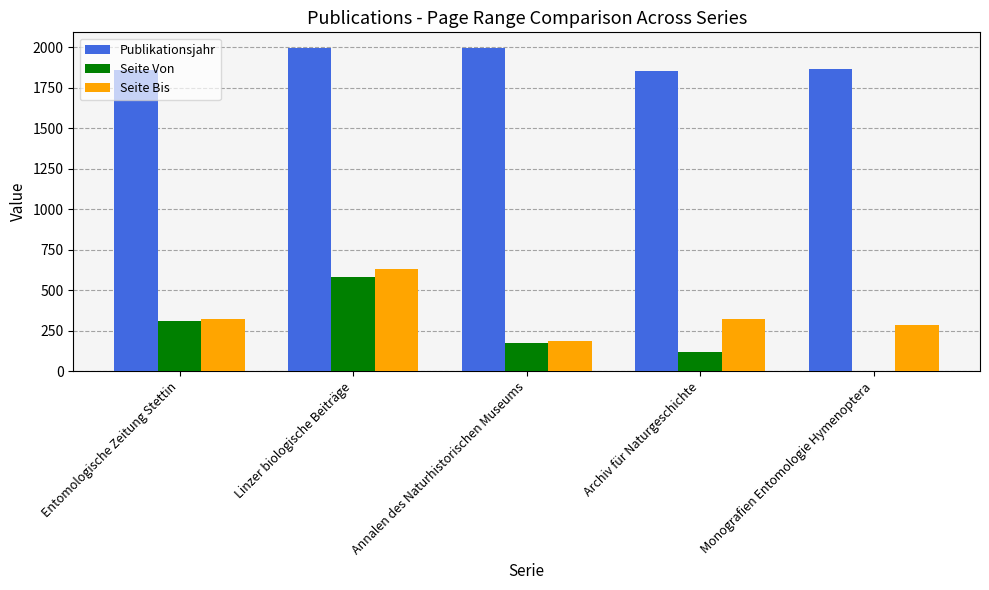

True or false: Seite Bis has a value of 323 at Archiv für Naturgeschichte.

True